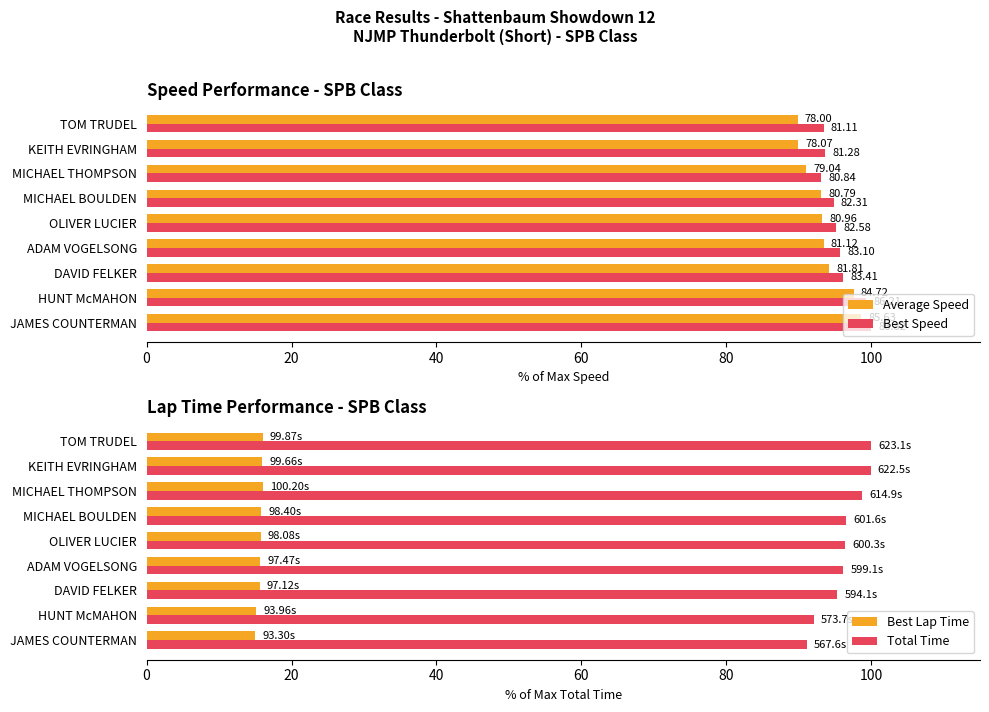

What are all the series names shown in the legend?

Average Speed, Best Speed, Best Lap Time, Total Time